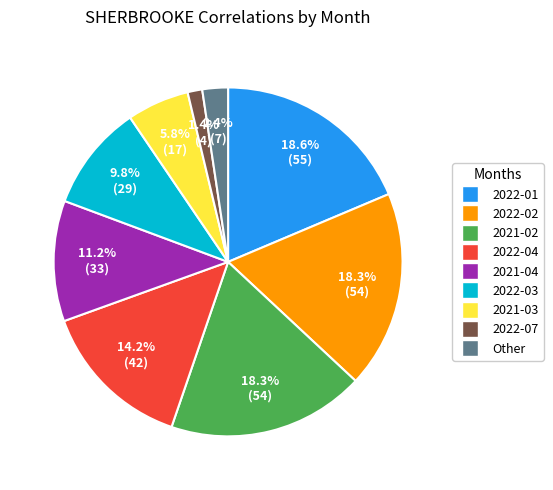

Does any single category account for the majority?

No